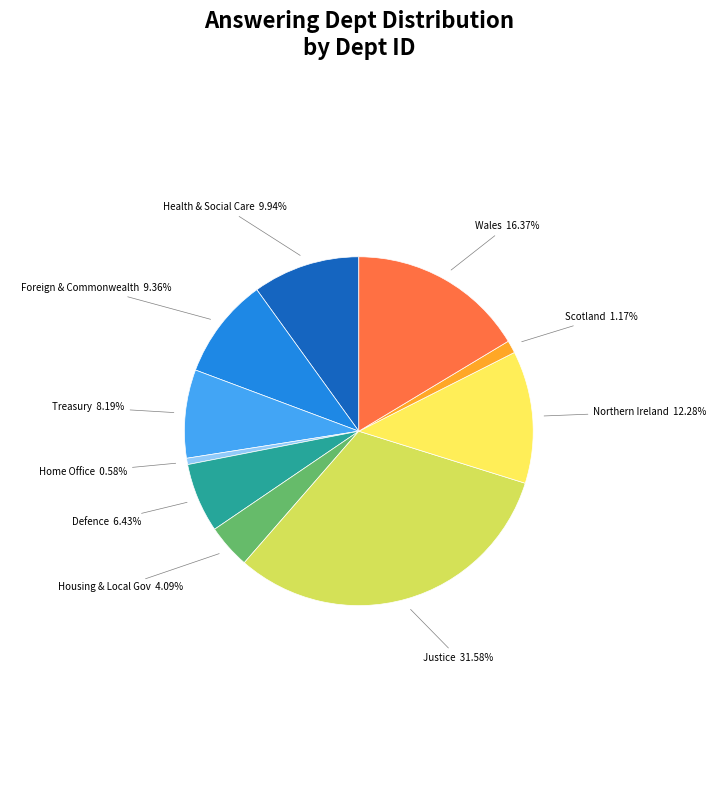

Does any single category account for the majority?

No